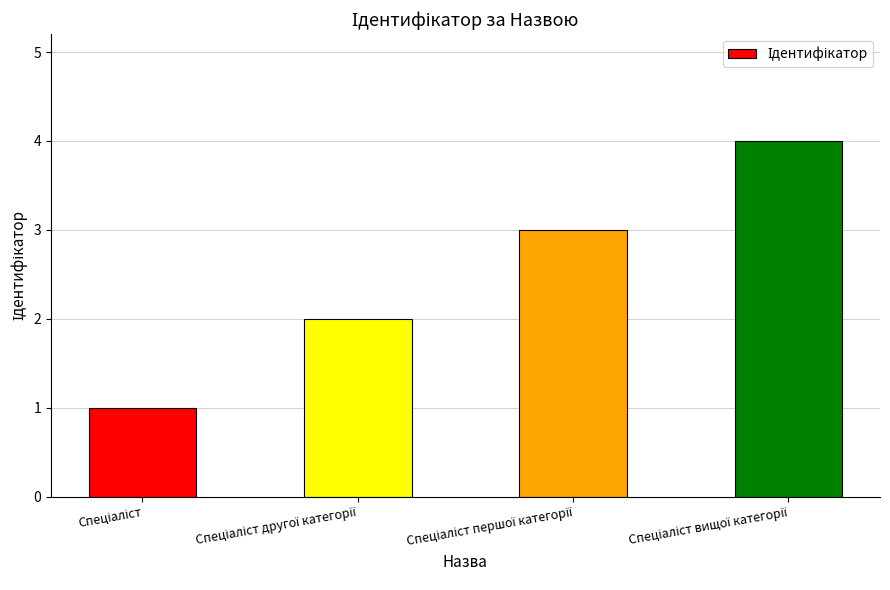

Reading left to right, extract all data points from this chart.

1	2	3	4